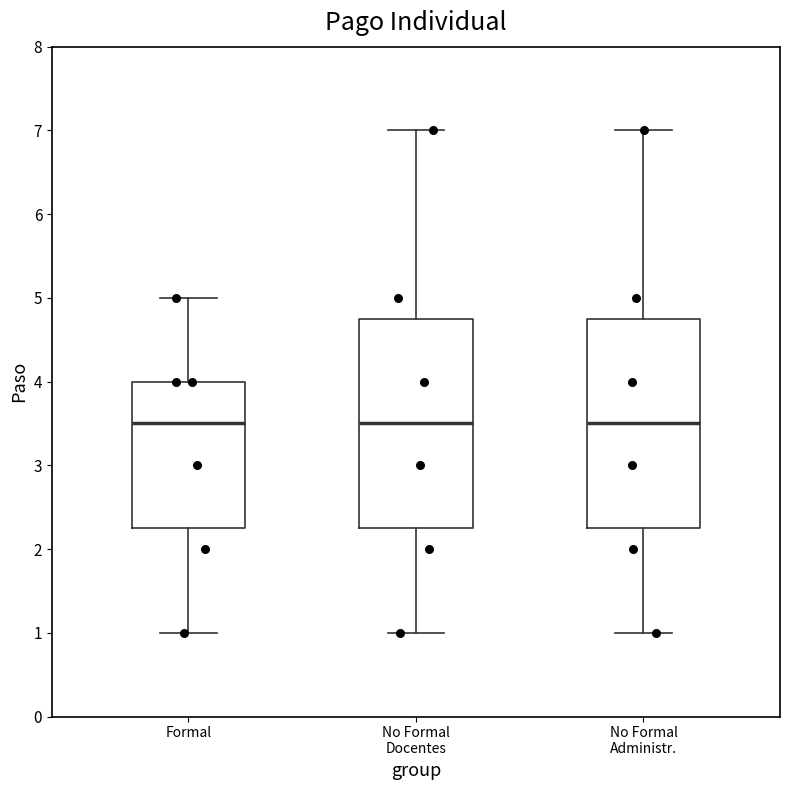

Reading left to right, read every box against the y-axis: the position of its median line, the range the box covers, and the ends of its whiskers. The values are not printed on the chart, so give them approximately, as read against the axis.

Formal: median 3.5, box 2.3 to 4.0, whiskers 1.0 to 5.0
No Formal Docentes: median 3.5, box 2.3 to 4.8, whiskers 1.0 to 7.0
No Formal Administr.: median 3.5, box 2.3 to 4.8, whiskers 1.0 to 7.0